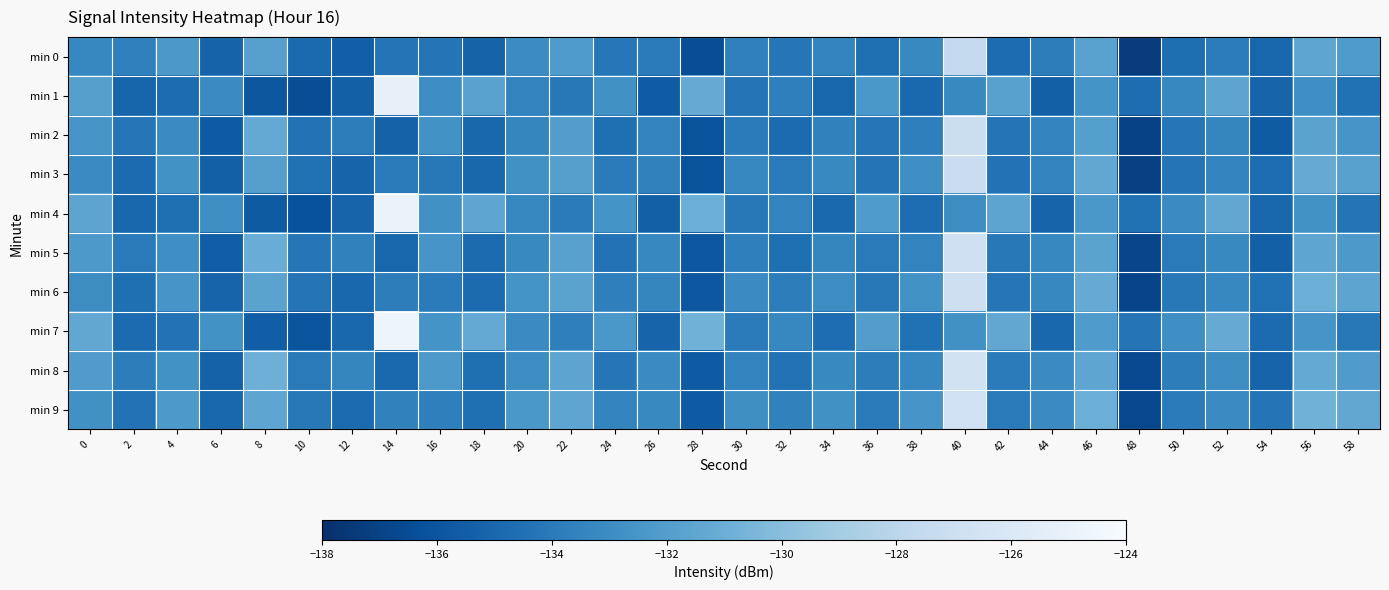

Reading left to right, list all the values displayed in this chart.

min 0: 0=-133.3	2=-133.7	4=-132.4	6=-135.2	8=-131.9	10=-134.8	12=-135.4	14=-134.3	16=-134.3	18=-135.3	20=-133.1	22=-132.2	24=-134.2	26=-133.9	28=-136.4	30=-133.6	32=-134.3	34=-133.5	36=-134.6	38=-133.2	40=-127.5	42=-134.8	44=-133.8	46=-131.7	48=-137.4	50=-134.6	52=-133.9	54=-135.0	56=-131.5	58=-132.2
min 1: 0=-131.9	2=-135.1	4=-134.8	6=-133.1	8=-135.9	10=-136.4	12=-135.4	14=-125.1	16=-133.0	18=-131.7	20=-133.5	22=-134.1	24=-132.8	26=-135.6	28=-131.2	30=-134.3	32=-133.7	34=-135.1	36=-132.4	38=-134.9	40=-133.2	42=-131.8	44=-135.4	46=-132.6	48=-134.7	50=-133.3	52=-131.6	54=-135.2	56=-132.9	58=-134.5
min 2: 0=-132.5	2=-134.2	4=-133.1	6=-135.7	8=-131.3	10=-134.4	12=-133.8	14=-135.3	16=-132.7	18=-135.0	20=-133.4	22=-132.0	24=-134.6	26=-133.5	28=-136.1	30=-133.9	32=-134.8	34=-133.6	36=-134.2	38=-133.7	40=-127.1	42=-134.3	44=-133.5	46=-131.9	48=-137.0	50=-134.2	52=-133.4	54=-135.6	56=-131.7	58=-132.5
min 3: 0=-133.1	2=-134.8	4=-132.7	6=-135.4	8=-131.9	10=-134.5	12=-135.2	14=-134.0	16=-134.1	18=-135.0	20=-132.8	22=-131.9	24=-133.9	26=-133.6	28=-136.1	30=-133.3	32=-134.0	34=-133.2	36=-134.3	38=-132.9	40=-127.2	42=-134.4	44=-133.5	46=-131.4	48=-137.1	50=-134.3	52=-133.5	54=-134.7	56=-131.2	58=-131.8
min 4: 0=-131.6	2=-135.0	4=-134.6	6=-132.9	8=-135.7	10=-136.2	12=-135.2	14=-124.9	16=-132.8	18=-131.5	20=-133.3	22=-133.9	24=-132.6	26=-135.4	28=-131.0	30=-134.1	32=-133.5	34=-134.9	36=-132.2	38=-134.7	40=-133.0	42=-131.6	44=-135.2	46=-132.4	48=-134.5	50=-133.1	52=-131.4	54=-135.0	56=-132.7	58=-134.3
min 5: 0=-132.3	2=-134.0	4=-132.9	6=-135.5	8=-131.1	10=-134.2	12=-133.6	14=-135.1	16=-132.5	18=-134.8	20=-133.2	22=-131.8	24=-134.4	26=-133.3	28=-135.9	30=-133.7	32=-134.6	34=-133.4	36=-134.0	38=-133.5	40=-126.9	42=-134.1	44=-133.3	46=-131.7	48=-136.8	50=-134.0	52=-133.2	54=-135.4	56=-131.5	58=-132.3
min 6: 0=-133.0	2=-134.6	4=-132.5	6=-135.2	8=-131.7	10=-134.3	12=-135.0	14=-133.8	16=-133.9	18=-134.8	20=-132.6	22=-131.7	24=-133.7	26=-133.4	28=-135.9	30=-133.1	32=-133.8	34=-133.0	36=-134.1	38=-132.7	40=-127.0	42=-134.2	44=-133.3	46=-131.2	48=-136.9	50=-134.1	52=-133.3	54=-134.5	56=-131.0	58=-131.6
min 7: 0=-131.4	2=-134.8	4=-134.4	6=-132.7	8=-135.5	10=-136.0	12=-135.0	14=-124.7	16=-132.6	18=-131.3	20=-133.1	22=-133.7	24=-132.4	26=-135.2	28=-130.8	30=-133.9	32=-133.3	34=-134.7	36=-132.0	38=-134.5	40=-132.8	42=-131.4	44=-135.0	46=-132.2	48=-134.3	50=-132.9	52=-131.2	54=-134.8	56=-132.5	58=-134.1
min 8: 0=-132.1	2=-133.8	4=-132.7	6=-135.3	8=-130.9	10=-134.0	12=-133.4	14=-134.9	16=-132.3	18=-134.6	20=-133.0	22=-131.6	24=-134.2	26=-133.1	28=-135.7	30=-133.5	32=-134.4	34=-133.2	36=-133.8	38=-133.3	40=-126.7	42=-133.9	44=-133.1	46=-131.5	48=-136.6	50=-133.8	52=-133.0	54=-135.2	56=-131.3	58=-132.1
min 9: 0=-132.8	2=-134.4	4=-132.3	6=-135.0	8=-131.5	10=-134.1	12=-134.8	14=-133.6	16=-133.7	18=-134.6	20=-132.4	22=-131.5	24=-133.5	26=-133.2	28=-135.7	30=-132.9	32=-133.6	34=-132.8	36=-133.9	38=-132.5	40=-126.8	42=-134.0	44=-133.1	46=-131.0	48=-136.7	50=-133.9	52=-133.1	54=-134.3	56=-130.8	58=-131.4